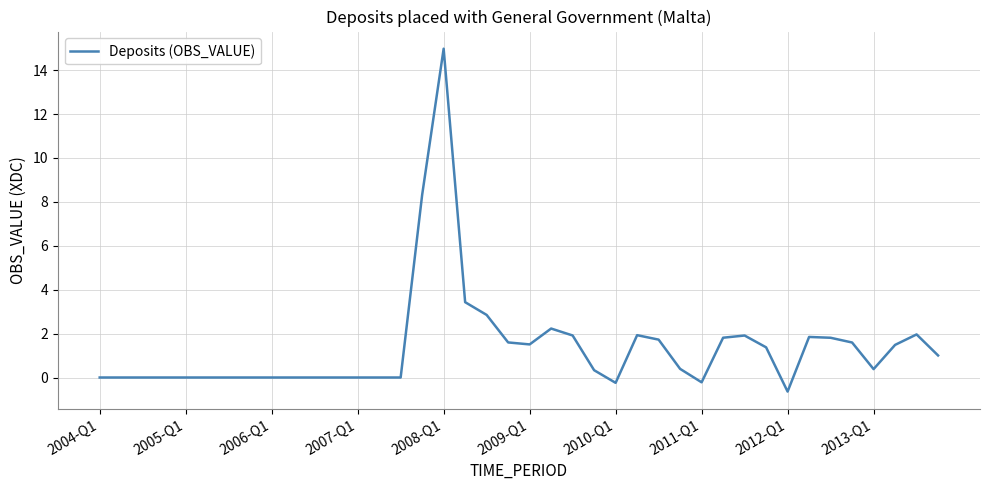

What is the greatest value displayed?

15.0